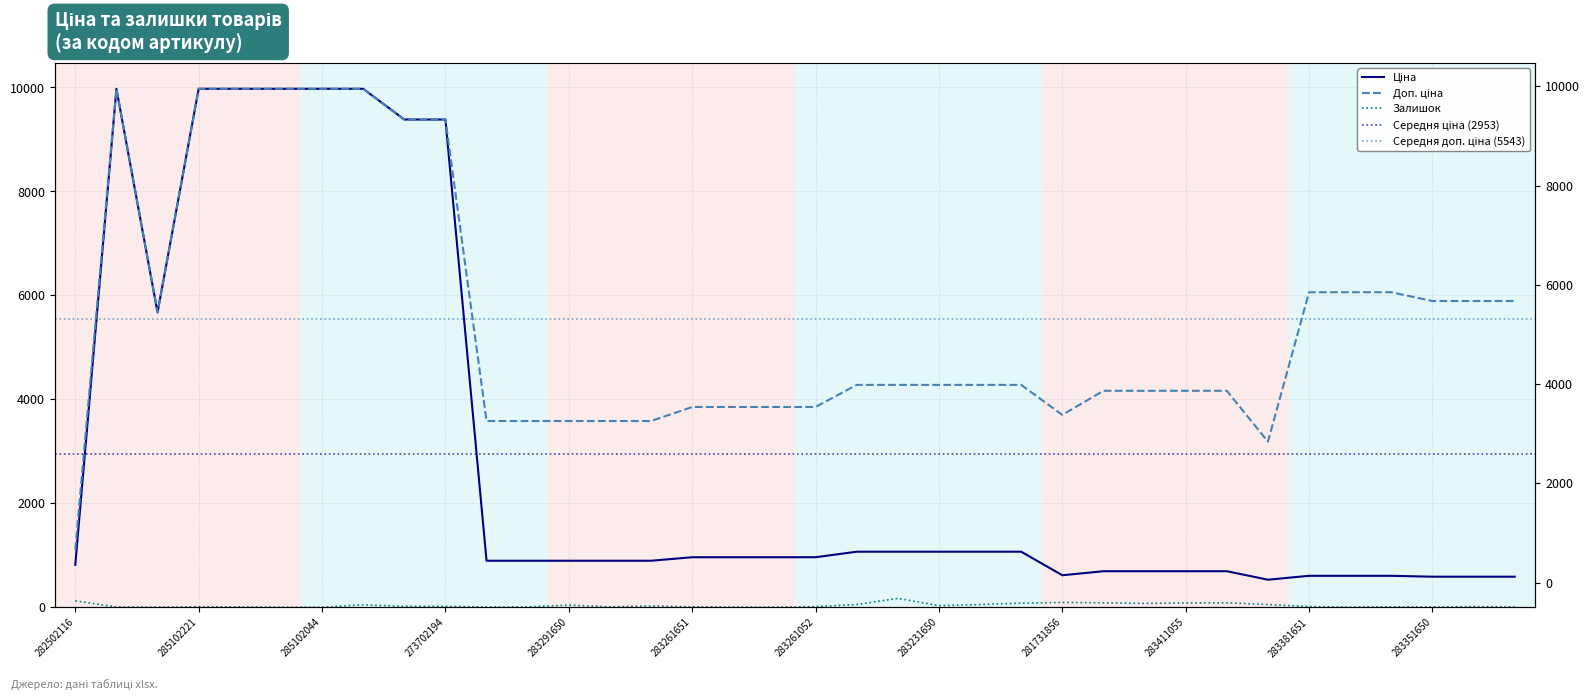

At which category does Залишок reach its first local peak?

285102221